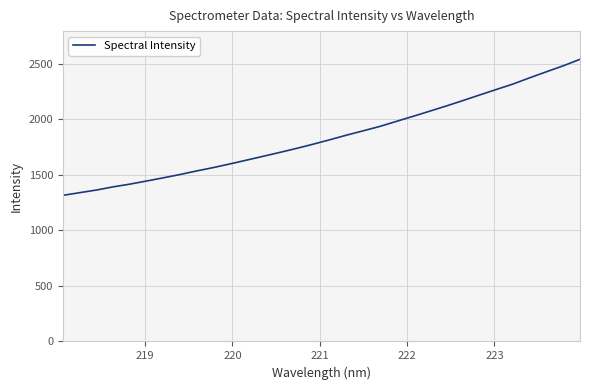

What is the maximum value shown in the chart?

2539.6